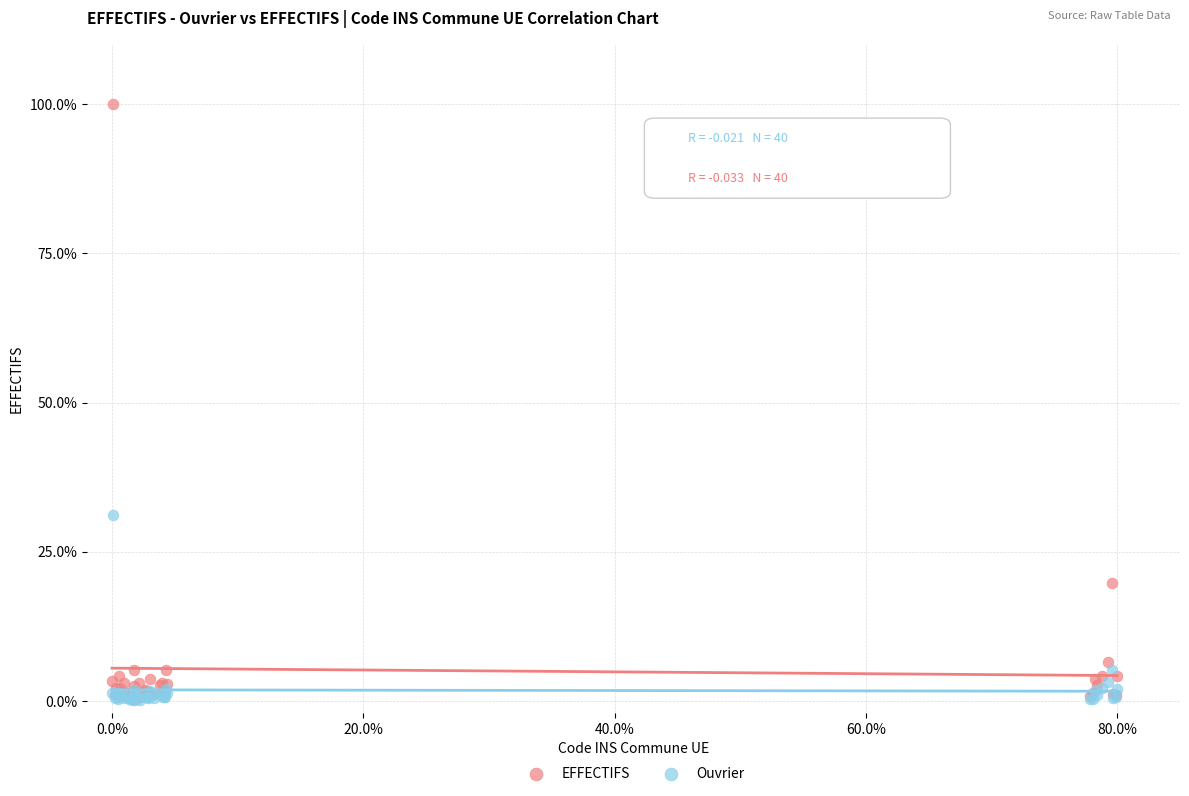

Across all series, what Y value is closest to 50?

31.1